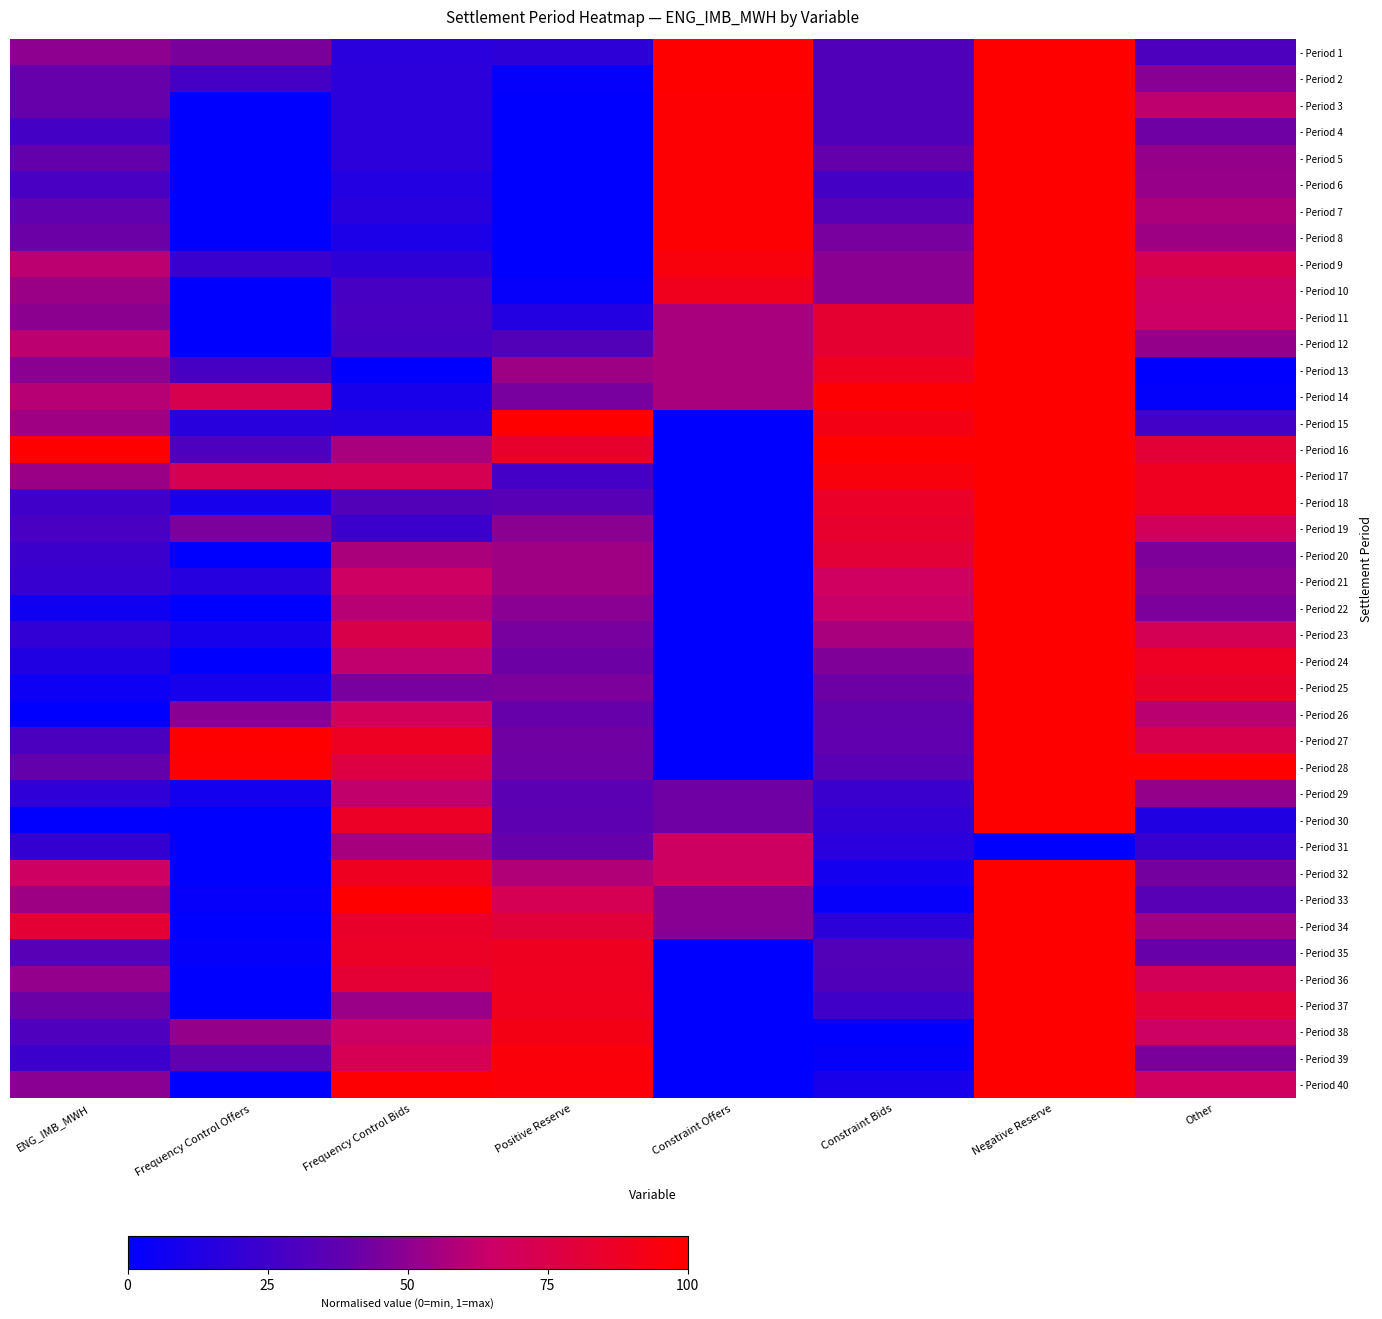

Rank the series by their maximum value, from highest to lowest.

- Period 1, - Period 2, - Period 3, - Period 4, - Period 5, - Period 6, - Period 7, - Period 8, - Period 9, - Period 10, - Period 11, - Period 12, - Period 13, - Period 14, - Period 15, - Period 16, - Period 17, - Period 18, - Period 19, - Period 20, - Period 21, - Period 22, - Period 23, - Period 24, - Period 25, - Period 26, - Period 27, - Period 28, - Period 29, - Period 30, - Period 32, - Period 33, - Period 34, - Period 35, - Period 36, - Period 37, - Period 38, - Period 39, - Period 40, - Period 31